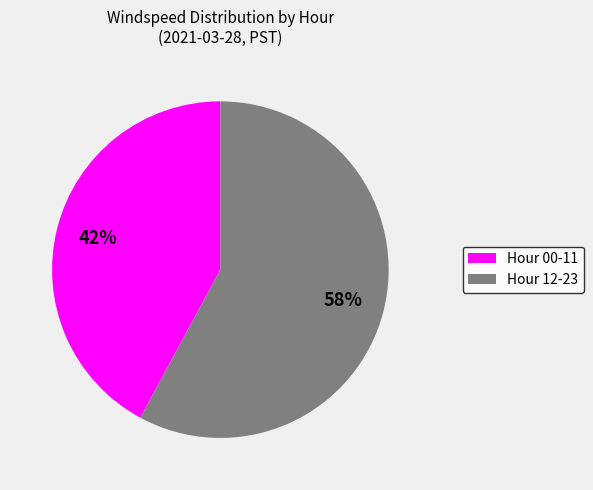

Which slice represents more than half of the pie?

Hour 12-23